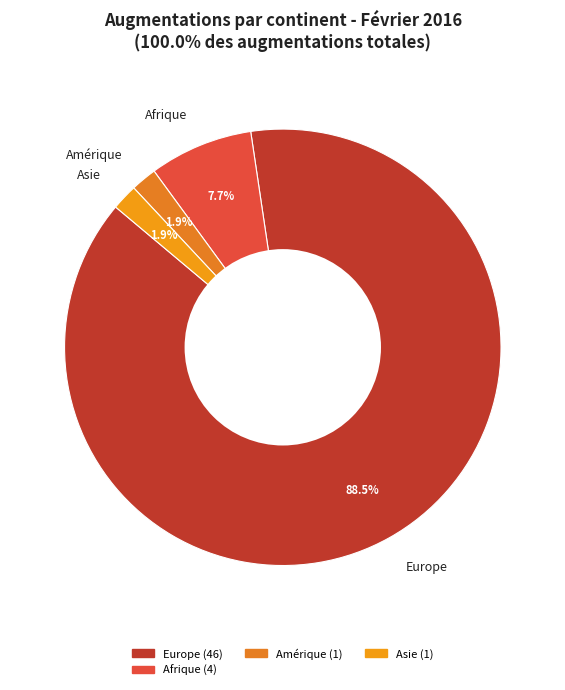

What is the largest slice in the pie chart?

Europe